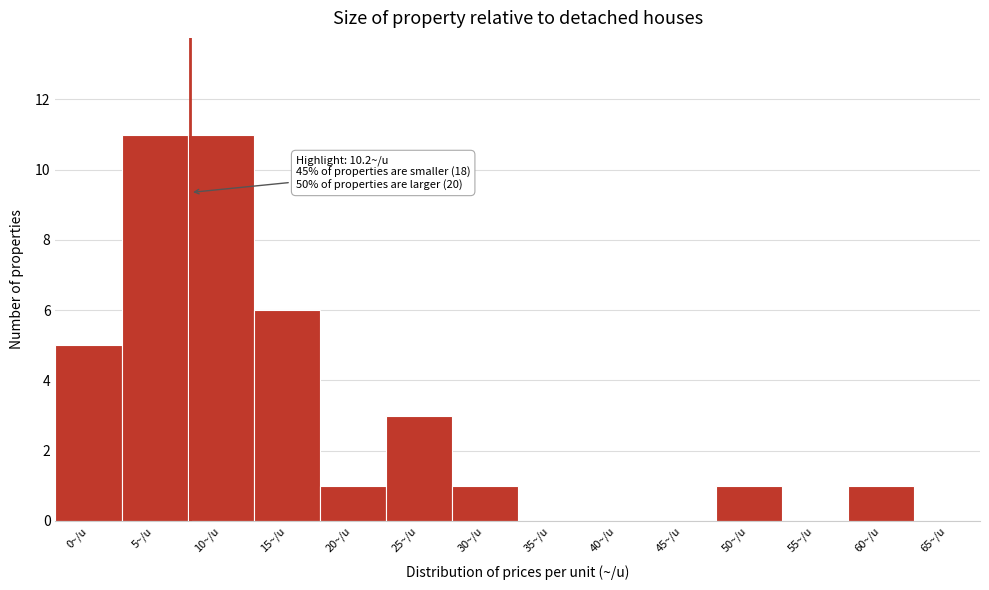

Reading left to right, extract all data points from this chart.

0~/u=5	5~/u=11	10~/u=11	15~/u=6	20~/u=1	25~/u=3	30~/u=1	35~/u=0	40~/u=0	45~/u=0	50~/u=1	55~/u=0	60~/u=1	65~/u=0